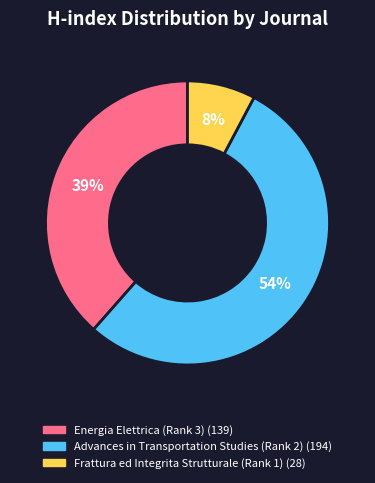

To the nearest percent, what percentage of the pie is Frattura ed Integrita Strutturale (Rank 1)?

8%